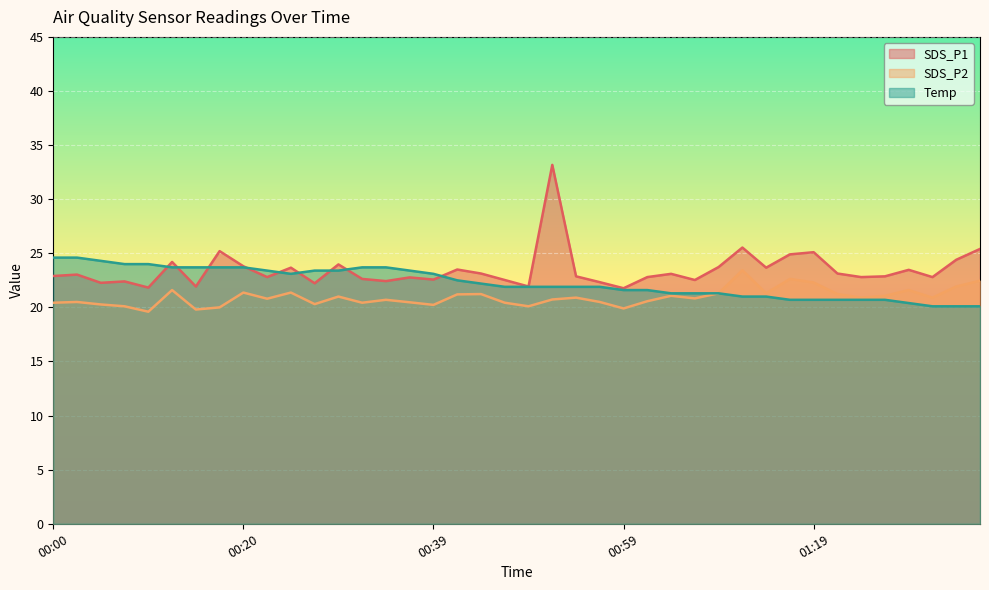

In SDS_P1, how many points are lower than both neighbors (excluding endpoints)?

13